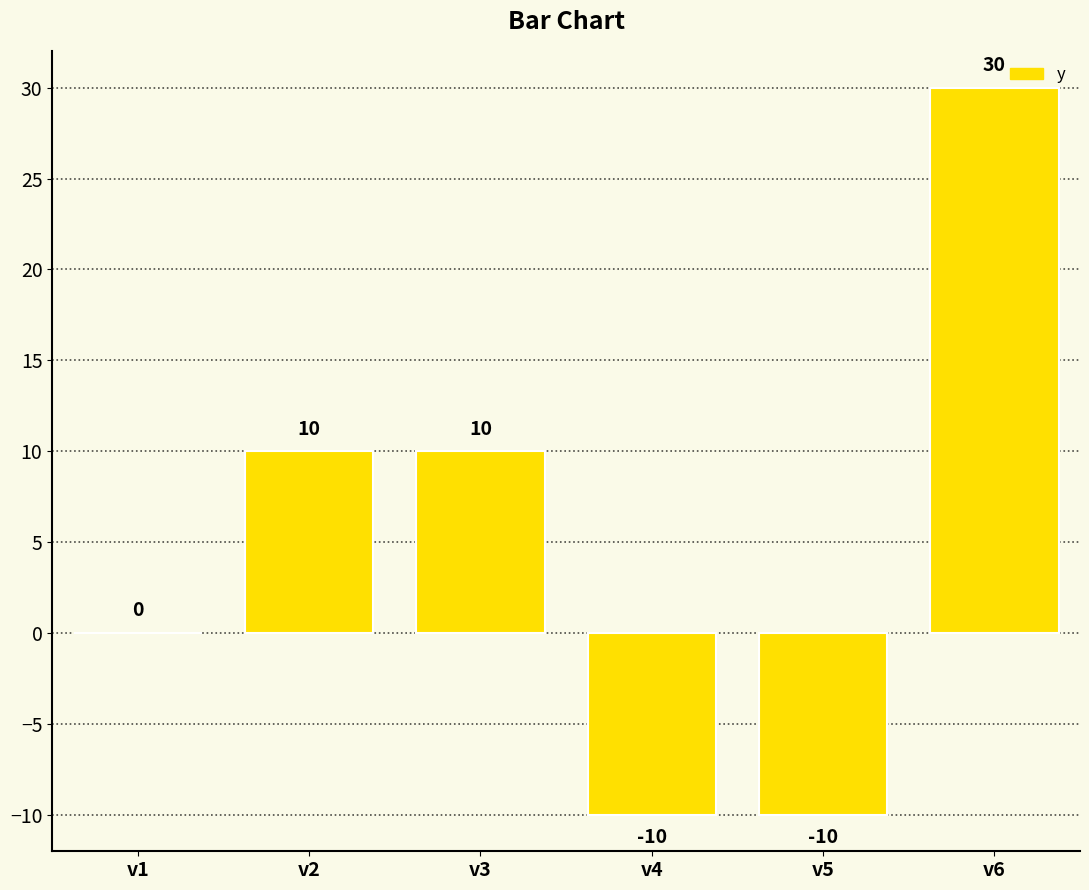

Reading left to right, transcribe all the data shown in this chart.

v1=0	v2=10	v3=10	v4=-10	v5=-10	v6=30